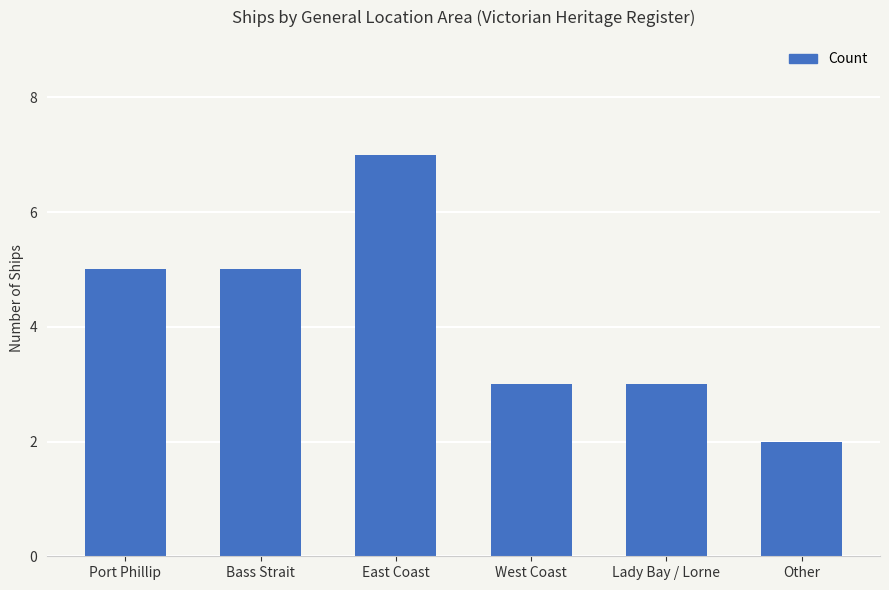

Is it true that the value at Bass Strait is 8?

False